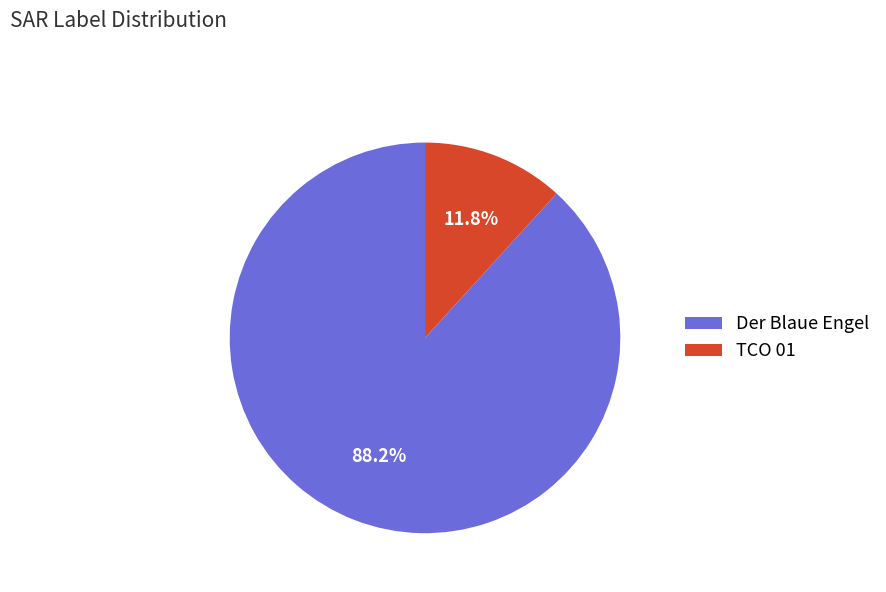

To the nearest percent, what is the difference between the Der Blaue Engel and TCO 01 slice percentages?

76%